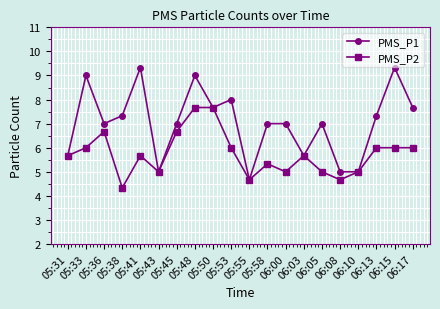

Reading right to left, transcribe all the data shown in this chart.

PMS_P1: 7.7	9.3	7.3	5.0	5.0	7.0	5.7	7.0	7.0	4.7	8.0	7.7	9.0	7.0	5.0	9.3	7.3	7.0	9.0	5.7
PMS_P2: 6.0	6.0	6.0	5.0	4.7	5.0	5.7	5.0	5.3	4.7	6.0	7.7	7.7	6.7	5.0	5.7	4.3	6.7	6.0	5.7